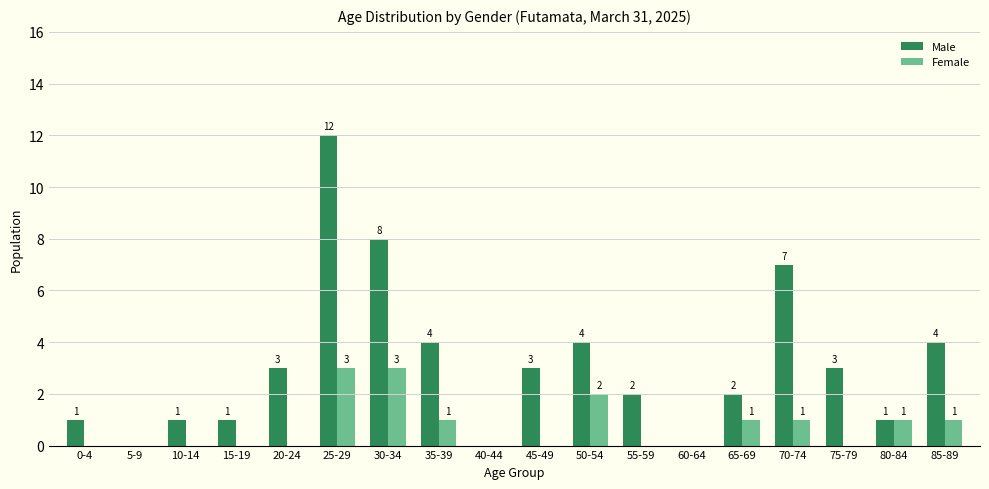

Is the value of Female at 40-44 greater than the value of Male at 80-84?

No